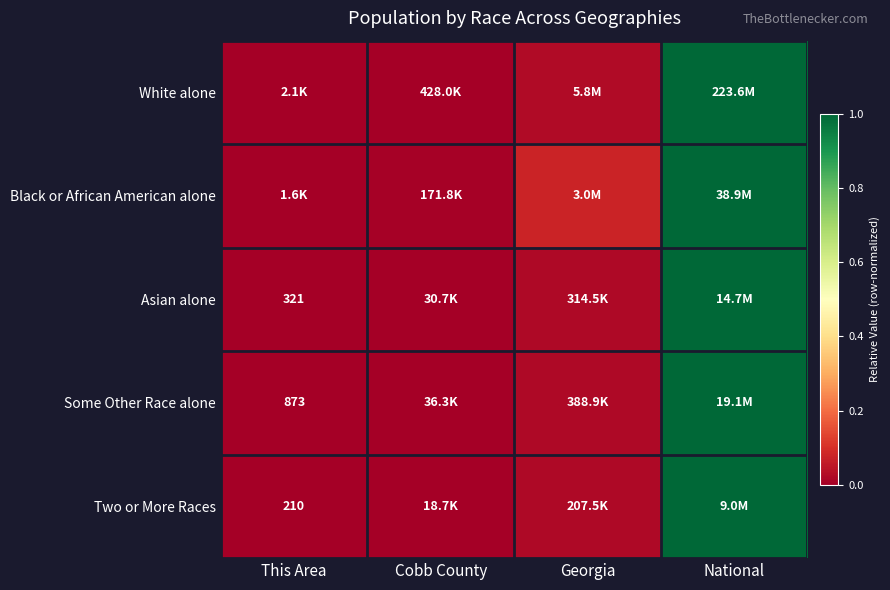

Is it true that Two or More Races equals 0.0 at Cobb County?

True